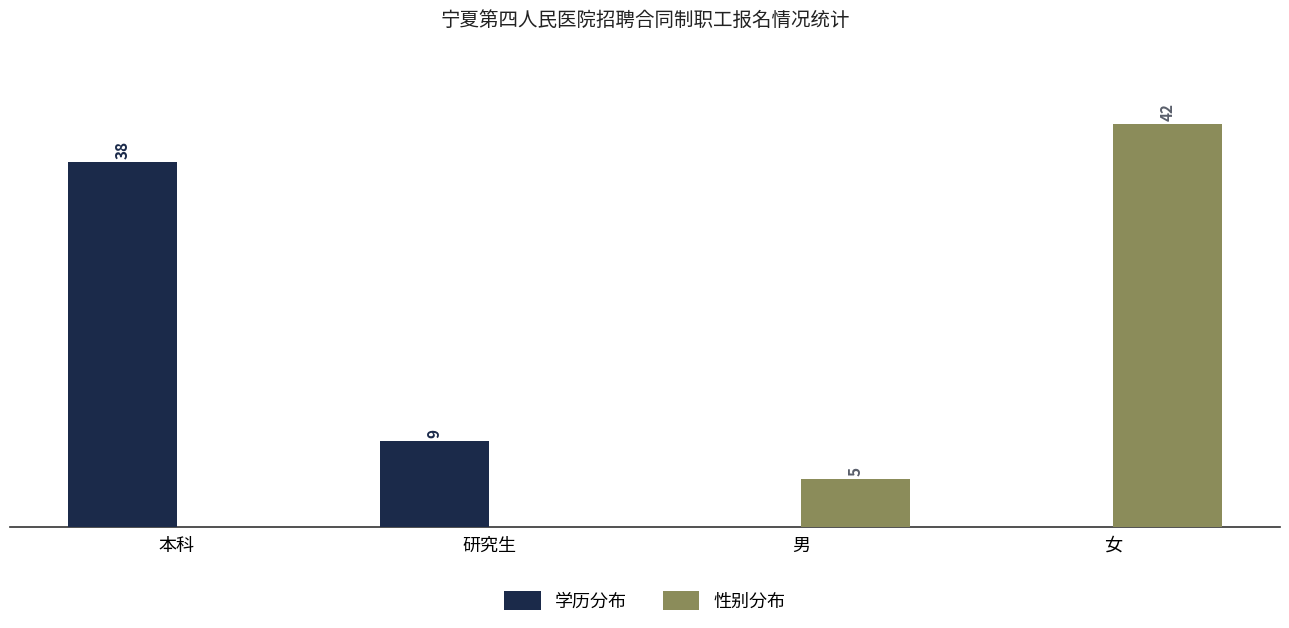

At which category is the sum across all series the highest?

女